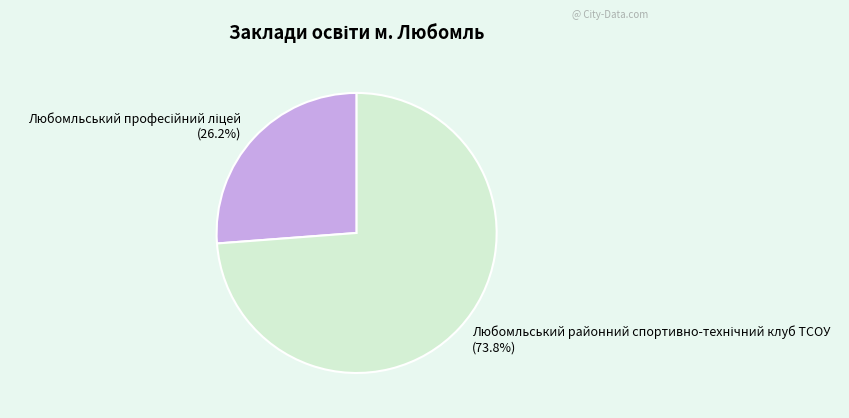

Is there a majority slice in this chart?

Yes